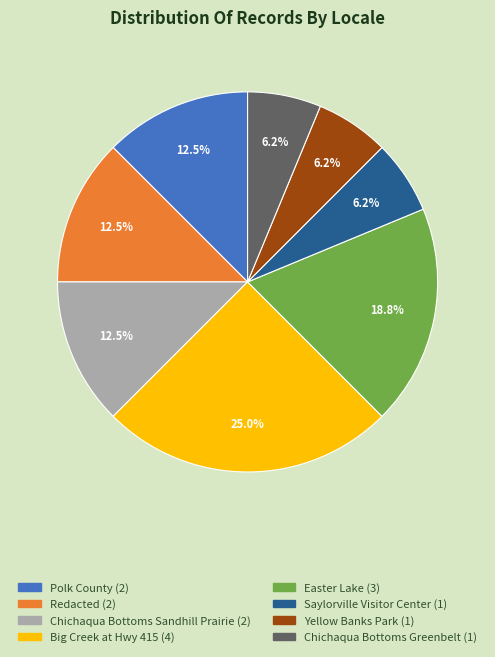

To the nearest percent, what is the combined percentage of Redacted and Chichaqua Bottoms Sandhill Prairie?

25%